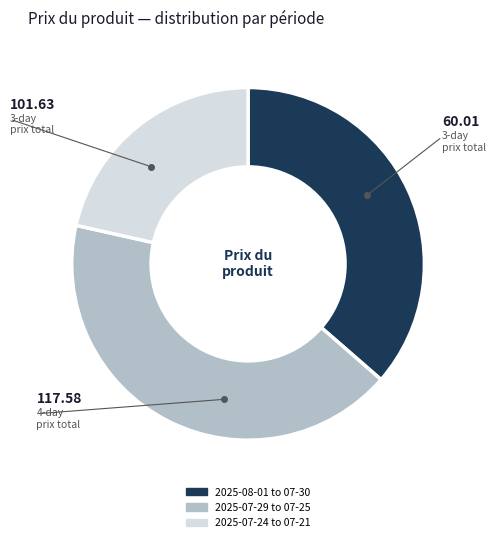

How many segments does this pie chart have?

3